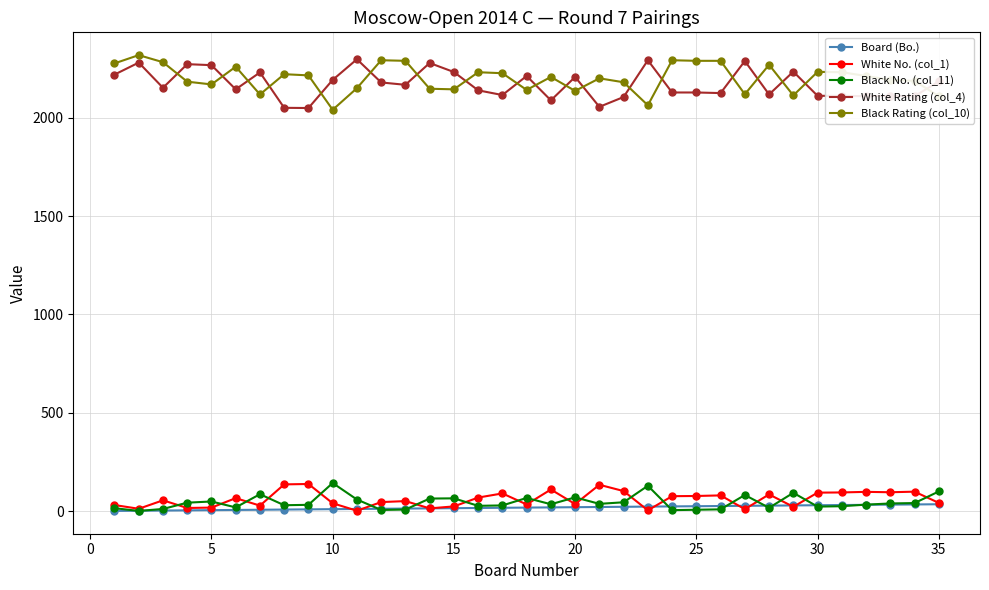

What is the maximum value shown in the chart?

2319